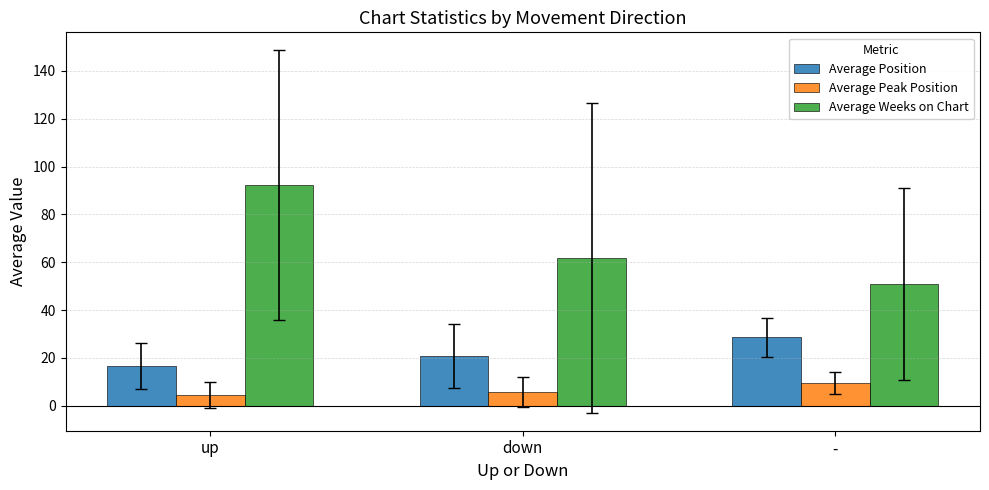

What is the total value across all series at -?

88.9